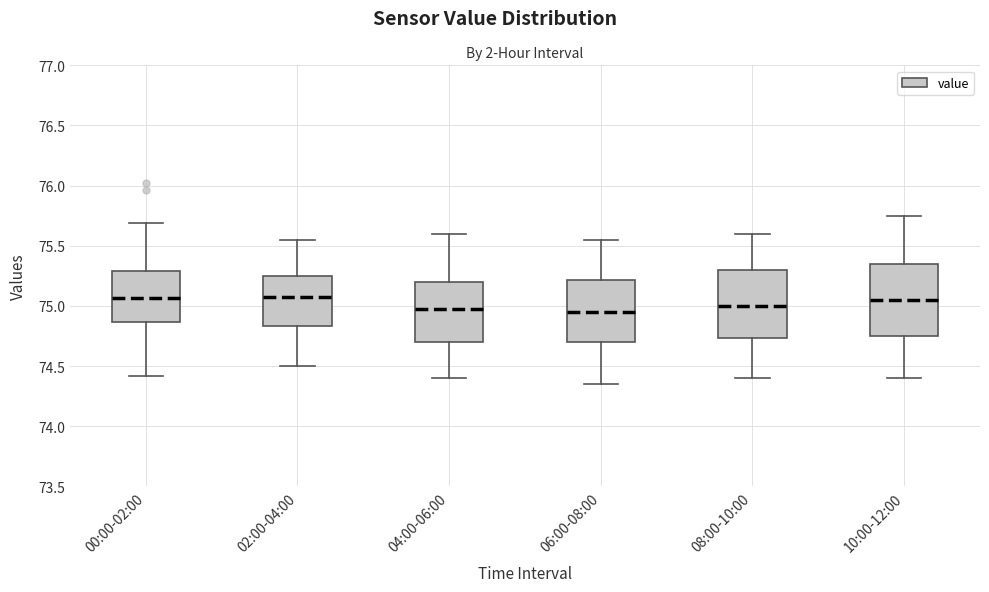

Reading left to right, read every box against the y-axis: the position of its median line, the range the box covers, and the ends of its whiskers. The values are not printed on the chart, so give them approximately, as read against the axis.

00:00-02:00: median 75.05, box 74.85 to 75.30, whiskers 74.40 to 75.70
02:00-04:00: median 75.10, box 74.85 to 75.25, whiskers 74.50 to 75.55
04:00-06:00: median 75.00, box 74.70 to 75.20, whiskers 74.40 to 75.60
06:00-08:00: median 74.95, box 74.70 to 75.20, whiskers 74.35 to 75.55
08:00-10:00: median 75.00, box 74.75 to 75.30, whiskers 74.40 to 75.60
10:00-12:00: median 75.05, box 74.75 to 75.35, whiskers 74.40 to 75.75